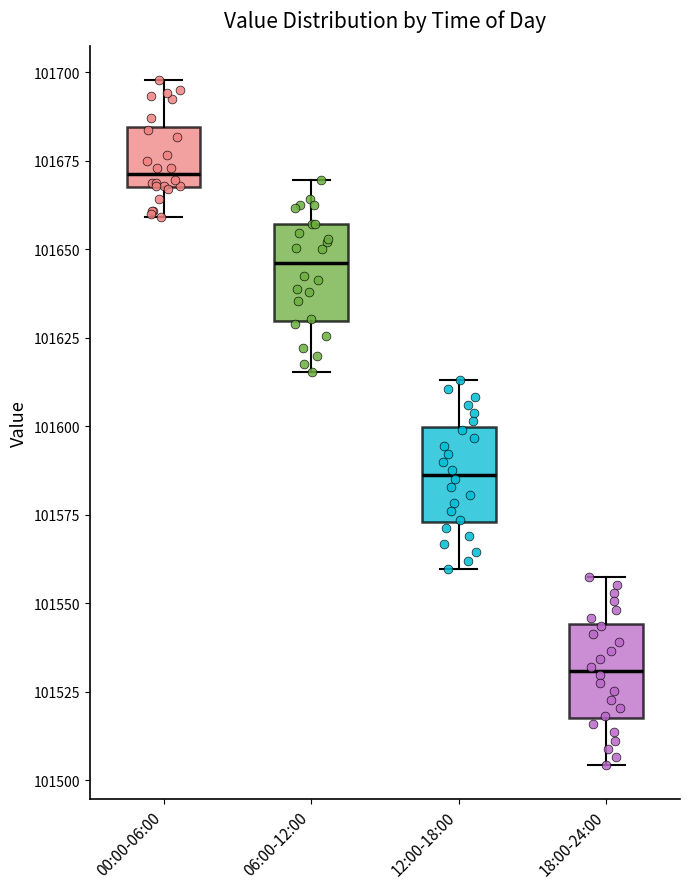

Which box has the lowest median line?

18:00-24:00